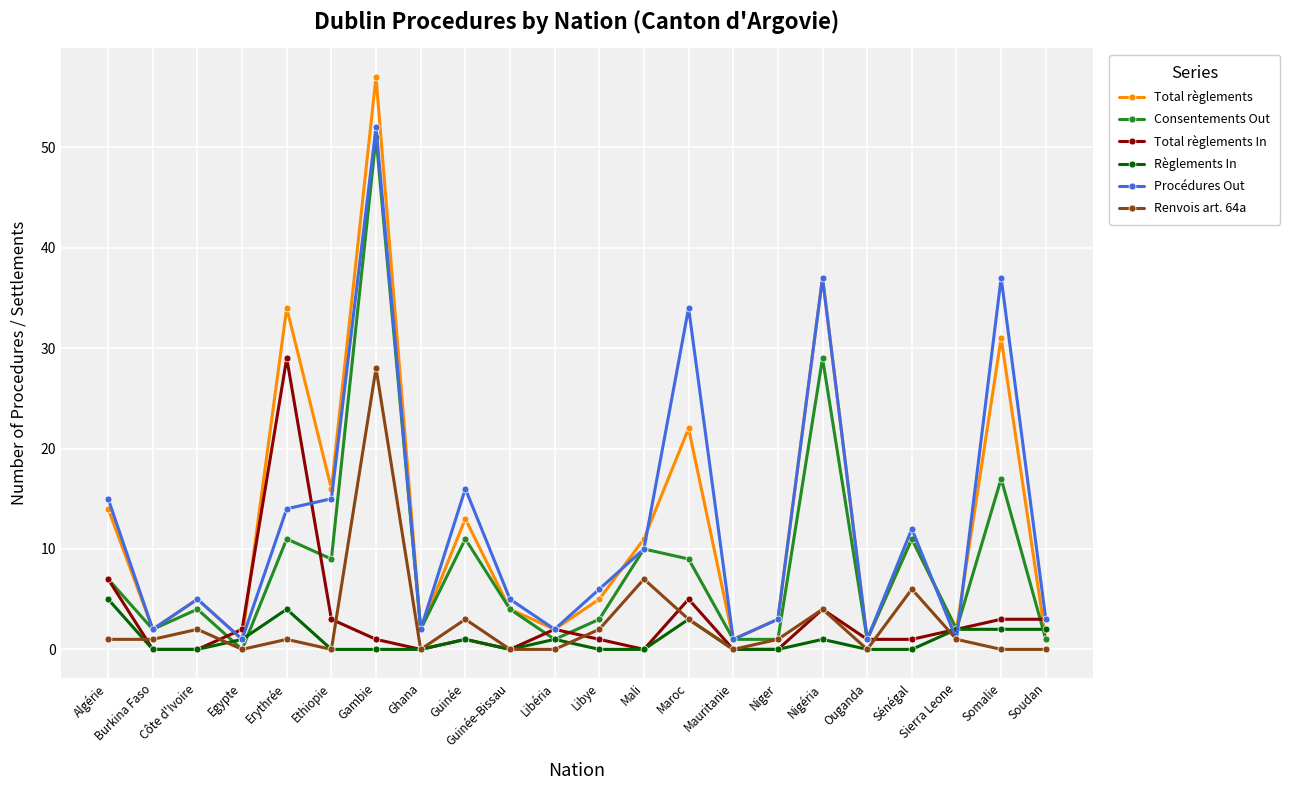

True or false: Total règlements In has more than 2 interior local peaks.

True